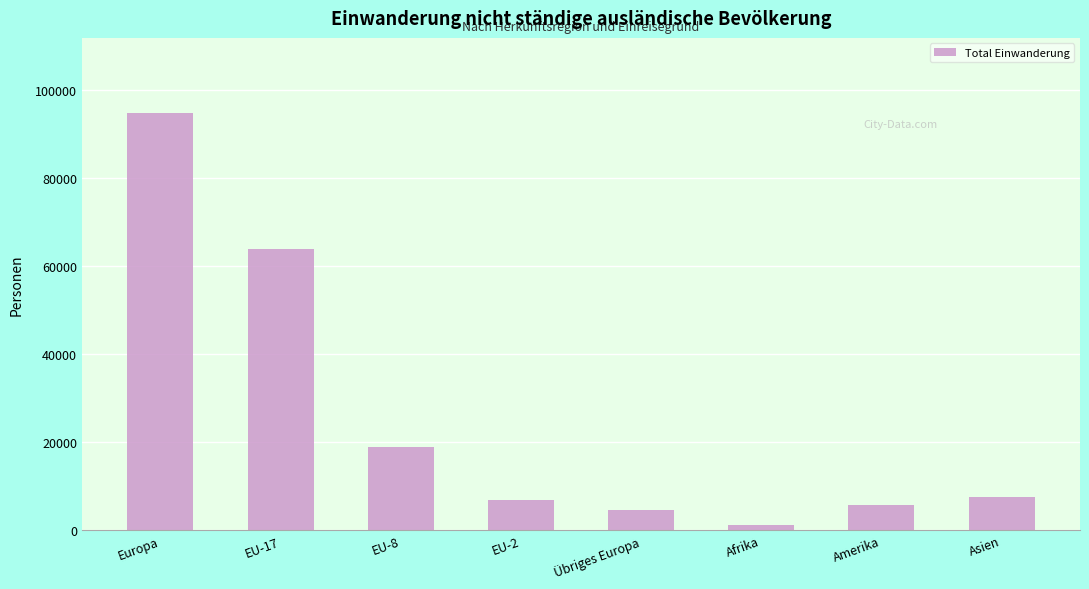

What is the maximum value shown in the chart?

94707